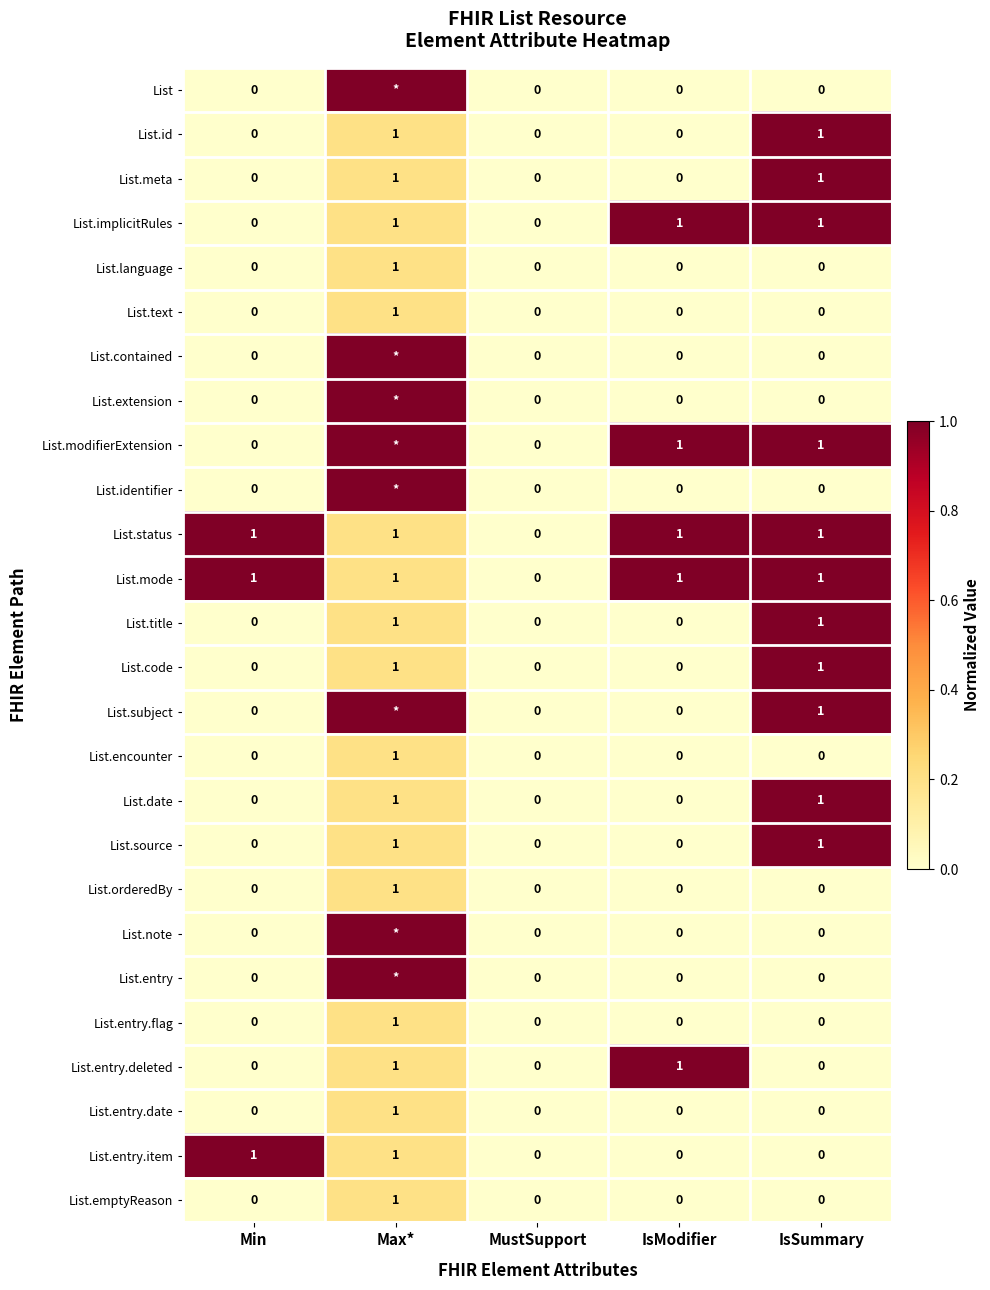

How many List.language values are between 0 and 1?

5